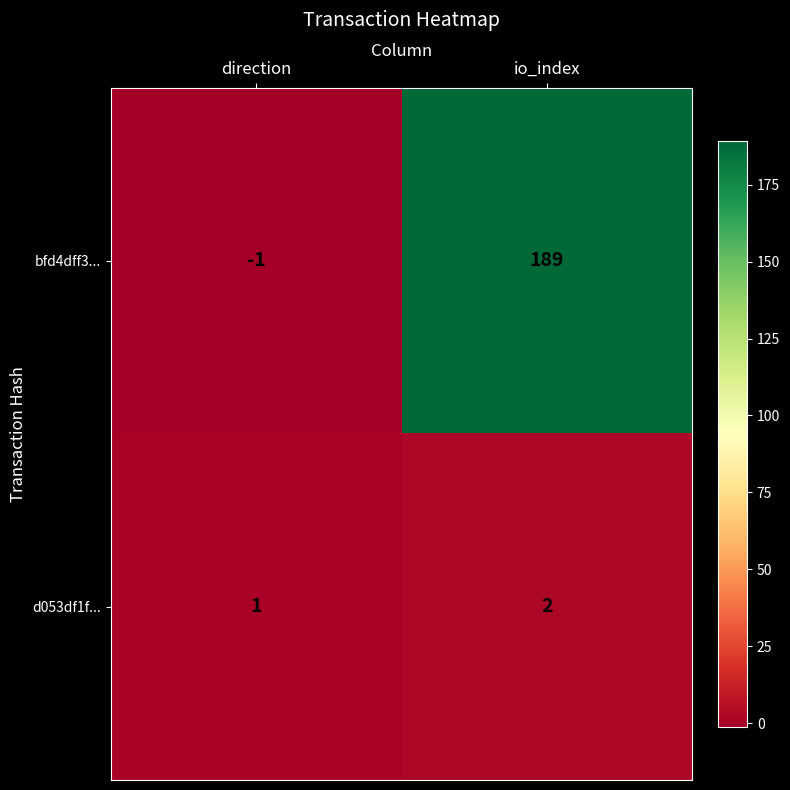

Which label corresponds to the largest value in the chart?

io_index